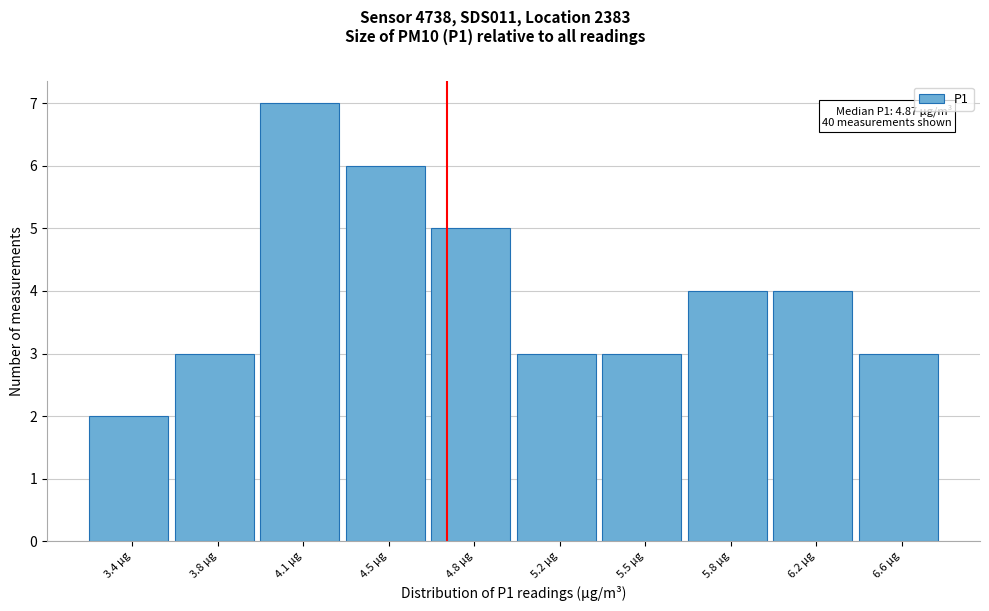

Reading left to right, list all the values displayed in this chart.

2	3	7	6	5	3	3	4	4	3